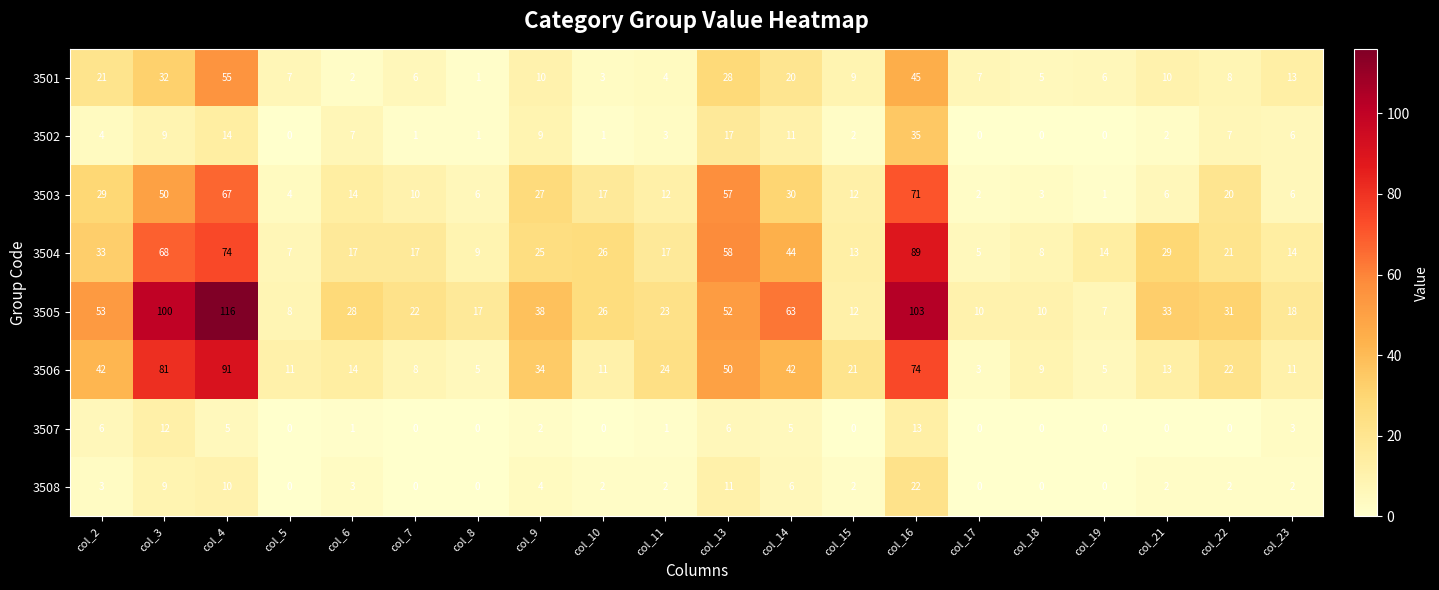

Which series has the largest total across all categories?

3505